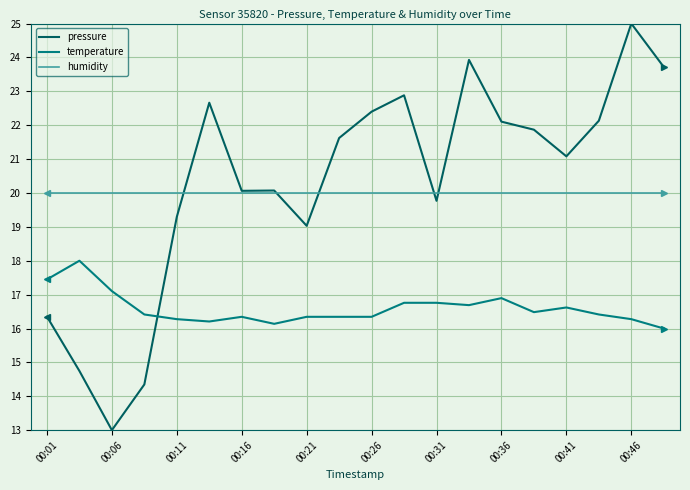

Which series has the largest range (max minus min)?

pressure